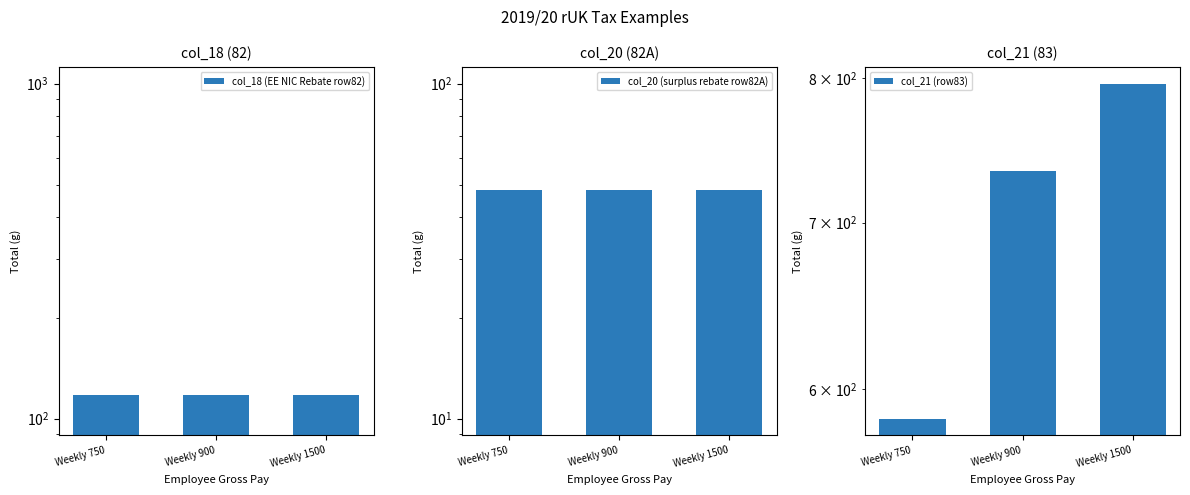

At which category is the sum across all series the highest?

Weekly 1500